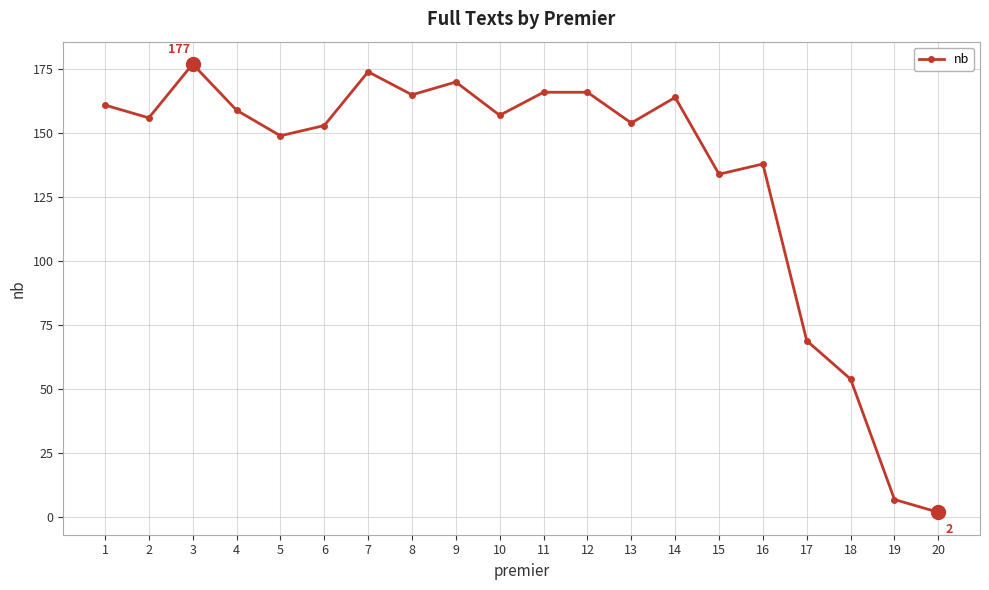

Reading right to left, transcribe all the data shown in this chart.

2	7	54	69	138	134	164	154	166	166	157	170	165	174	153	149	159	177	156	161